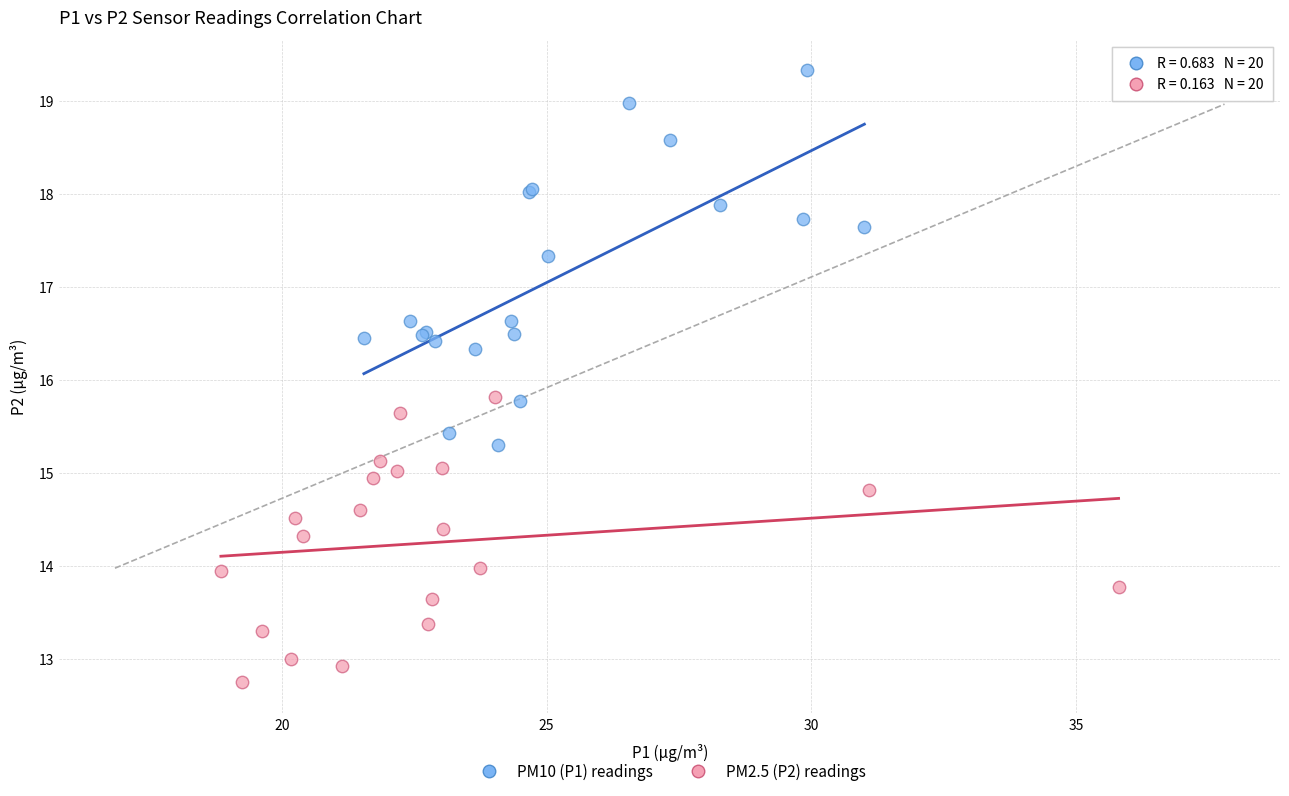

Which series reaches the minimum Y coordinate?

PM2.5 (P2) readings